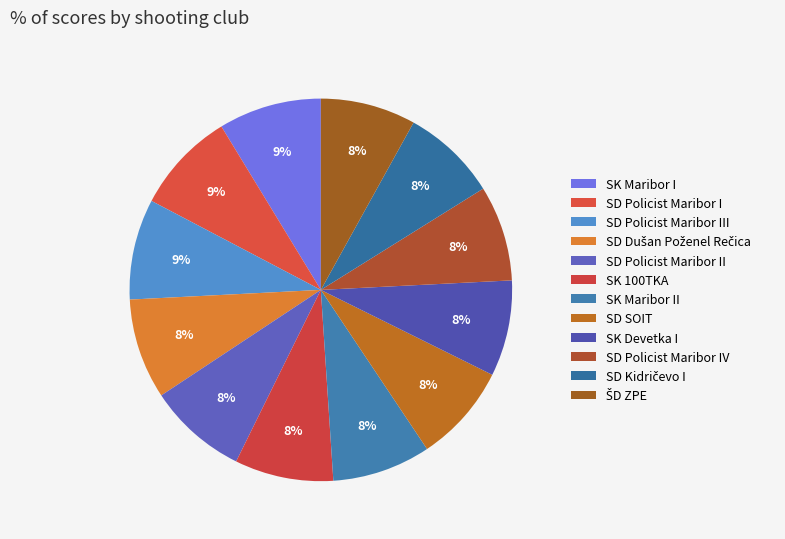

Approximately how many times larger is the value at SD Dušan Poženel Rečica compared to SK Maribor II?

1.0